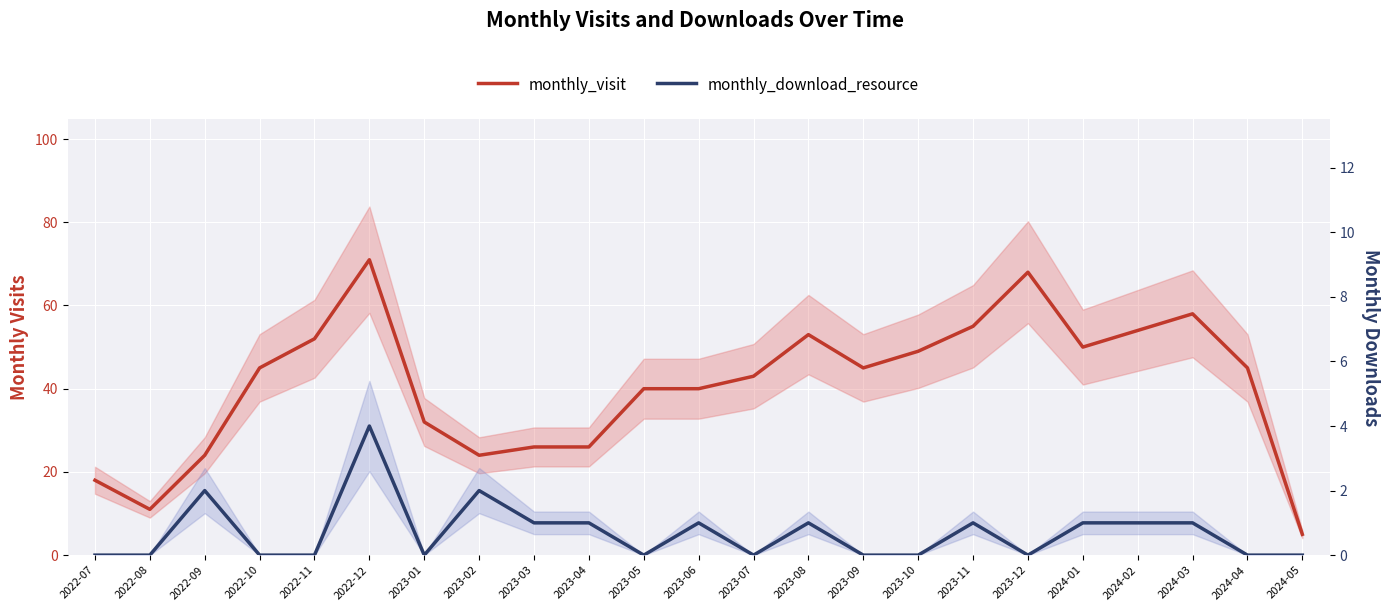

Is this an area chart (filled region under the line)?

No